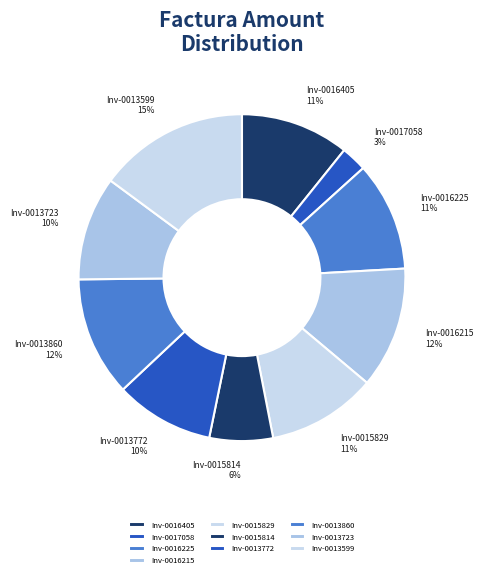

Does any single category account for the majority?

No